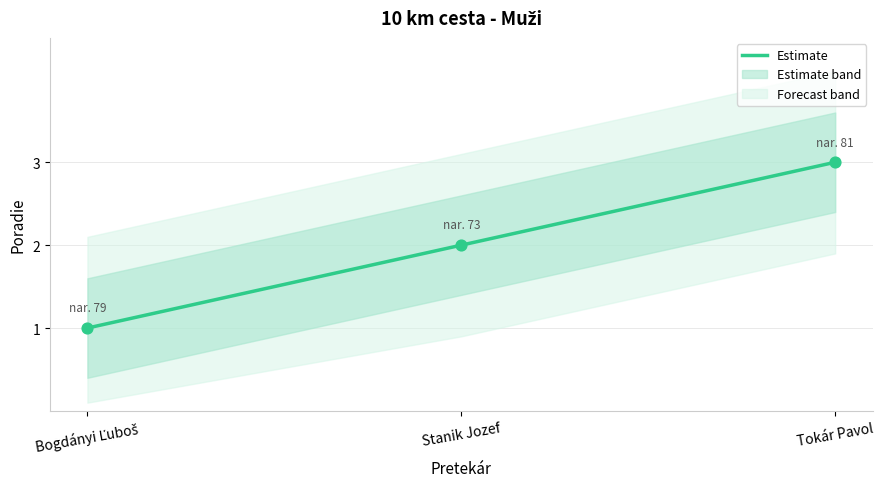

Which has a higher value, Bogdányi Ľuboš or Stanik Jozef?

Stanik Jozef